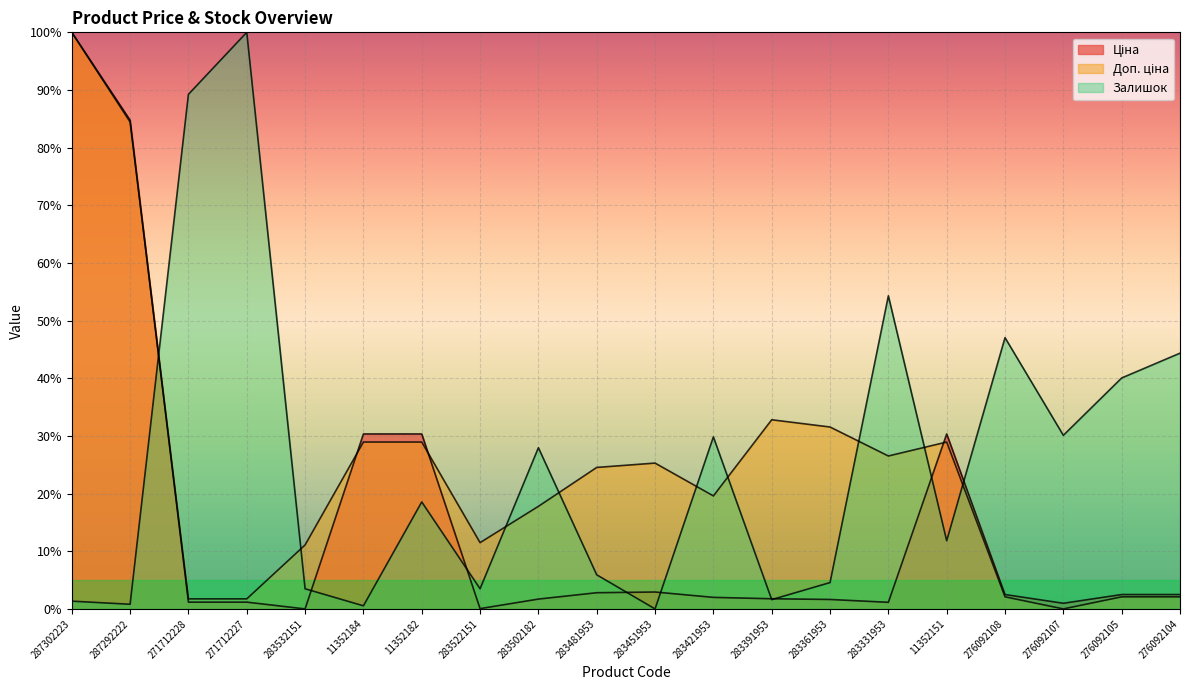

How many positive values does the Доп. ціна series have?

19